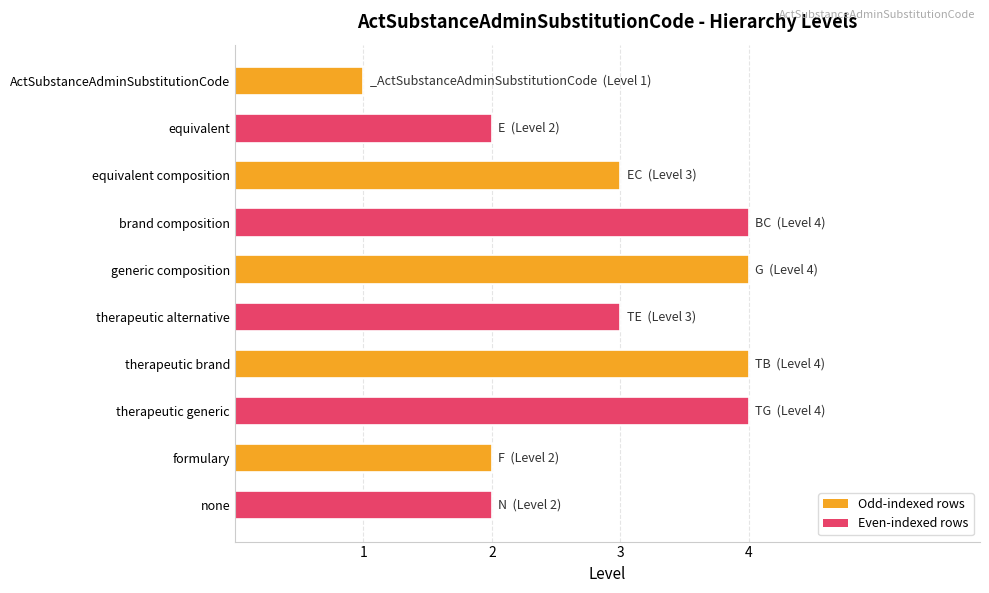

What is the label of the 4th bar from the bottom?

therapeutic brand